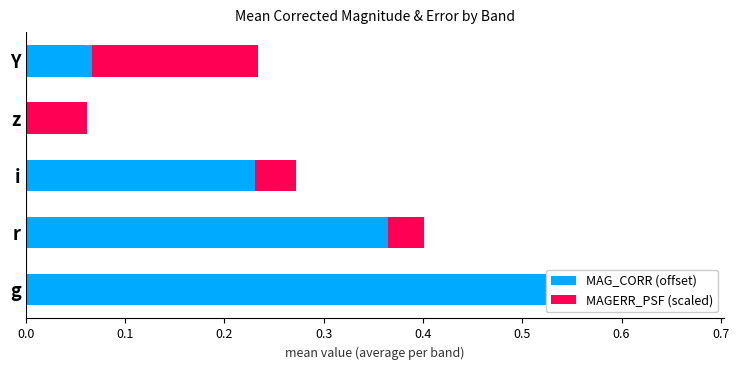

How many bars are there in each group?

2